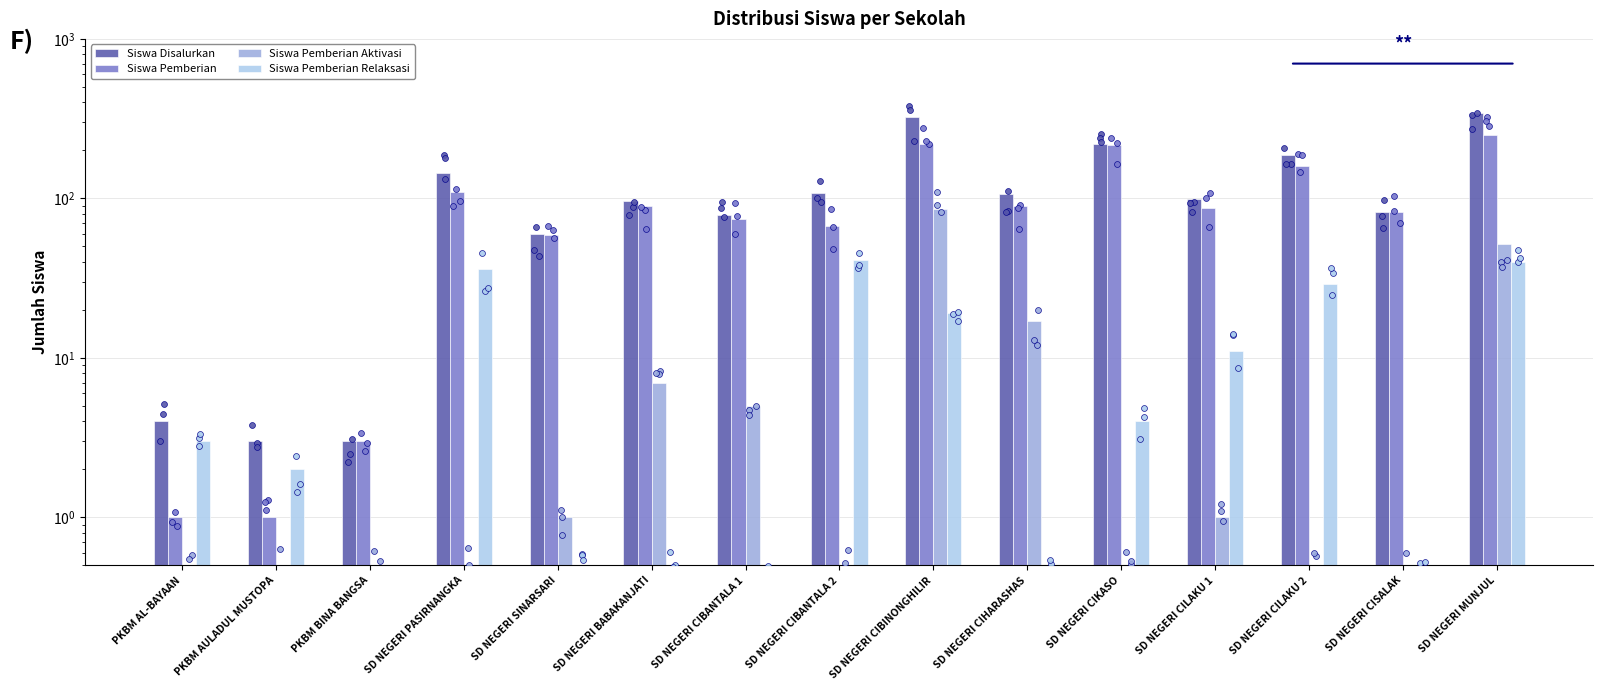

What is the total value across all series at SD NEGERI CIBANTALA 2?

216.5